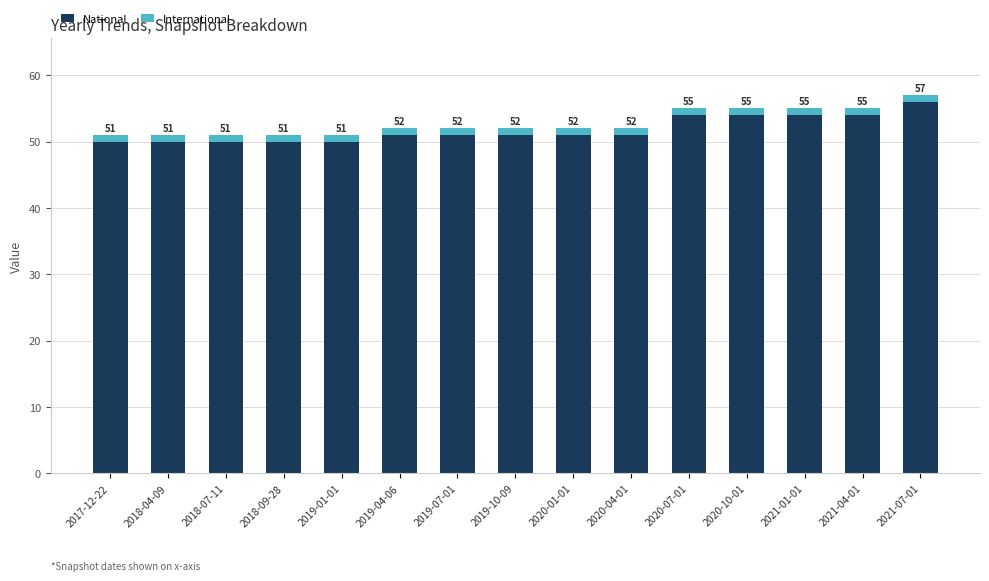

What are all the series names shown in the legend?

National, International